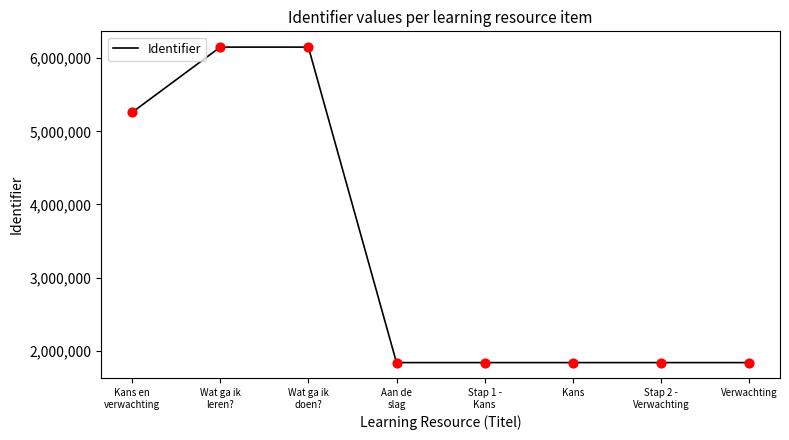

What is the change in value from Wat ga ik
leren? to Wat ga ik
doen??

+2